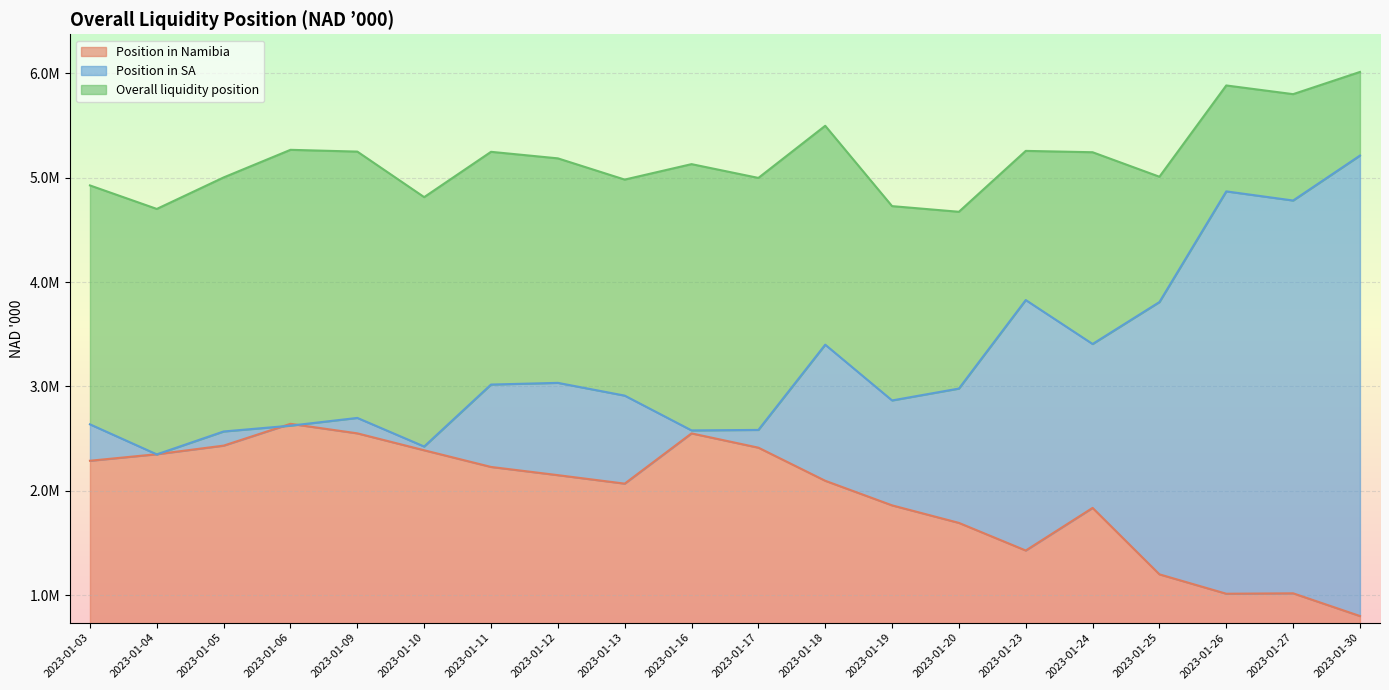

Between 2023-01-13 and 2023-01-18, which series saw the biggest shift?

Overall liquidity position